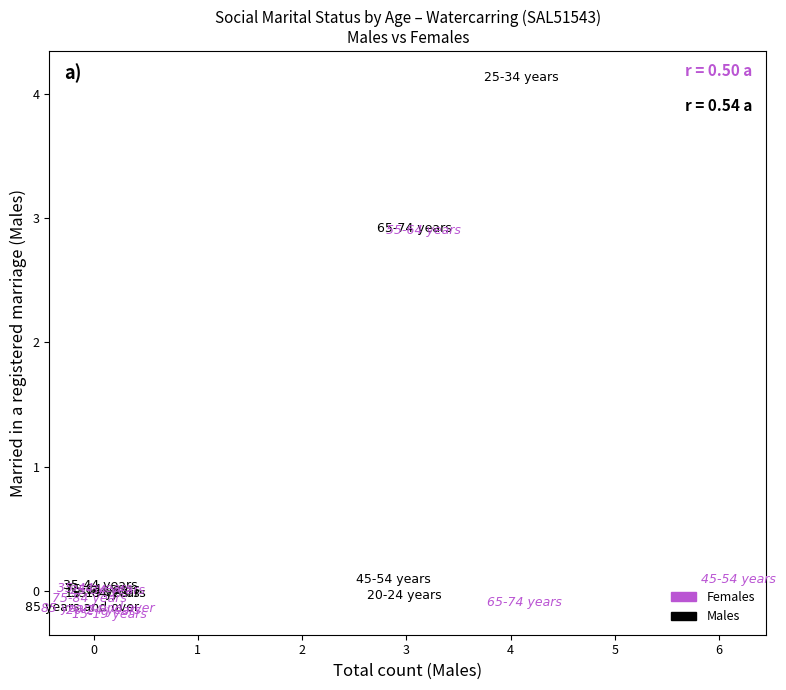

Which series has the largest Y range (max minus min)?

Males